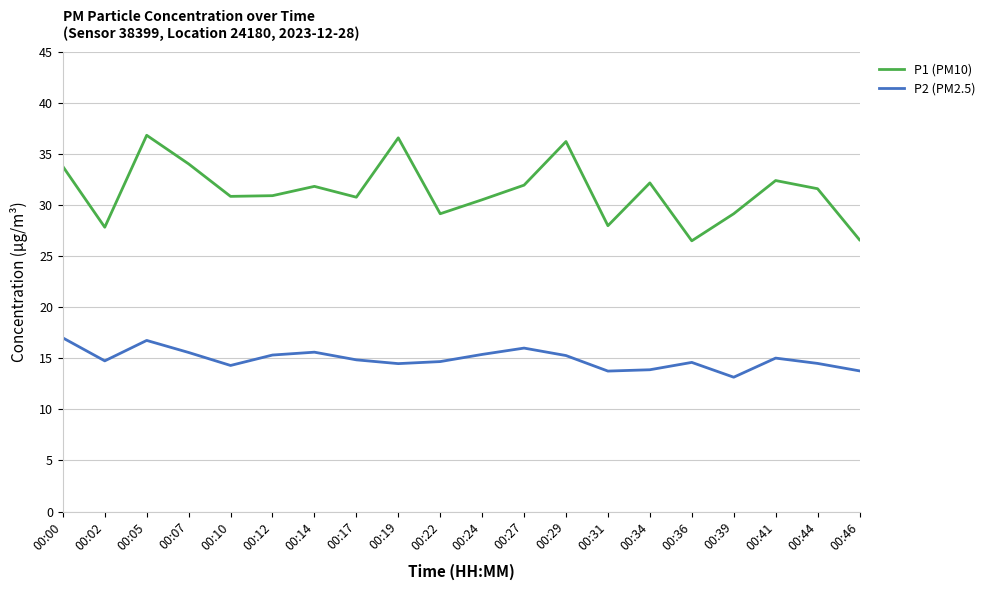

True or false: P1 (PM10) has more than 1 points higher than both neighbors.

True